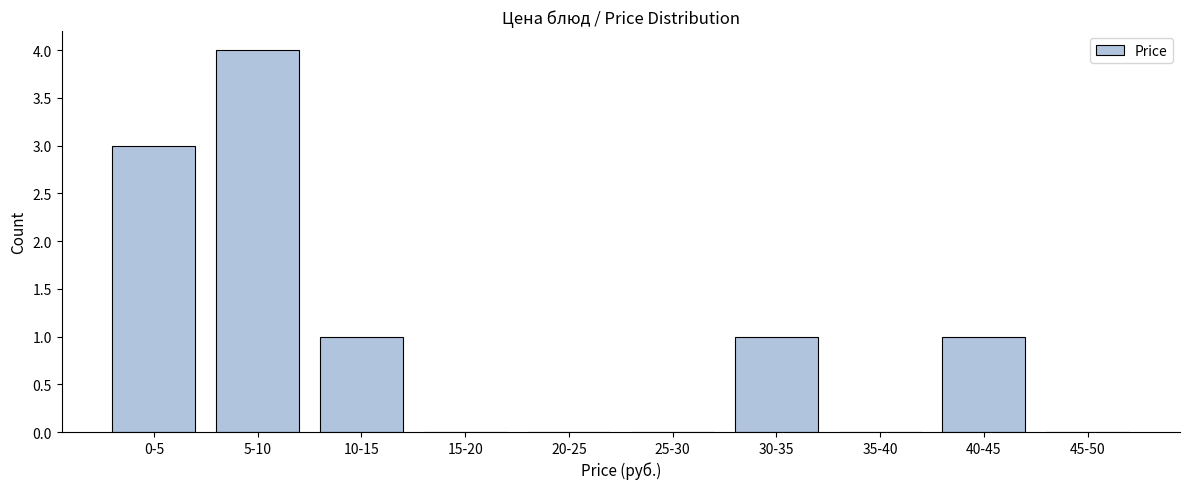

Reading left to right, list all the values displayed in this chart.

0-5=3	5-10=4	10-15=1	15-20=0	20-25=0	25-30=0	30-35=1	35-40=0	40-45=1	45-50=0